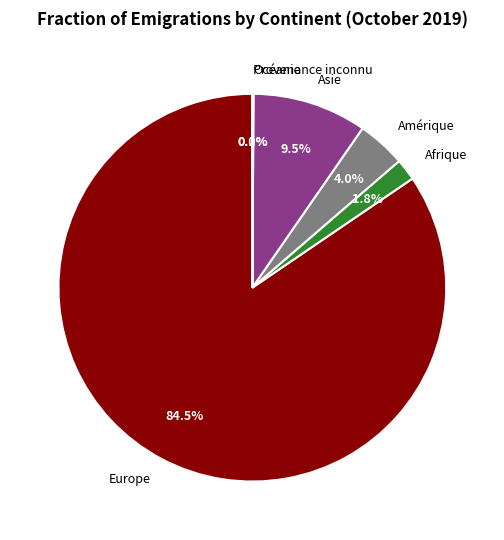

To the nearest percent, what percentage of the pie is Afrique?

2%